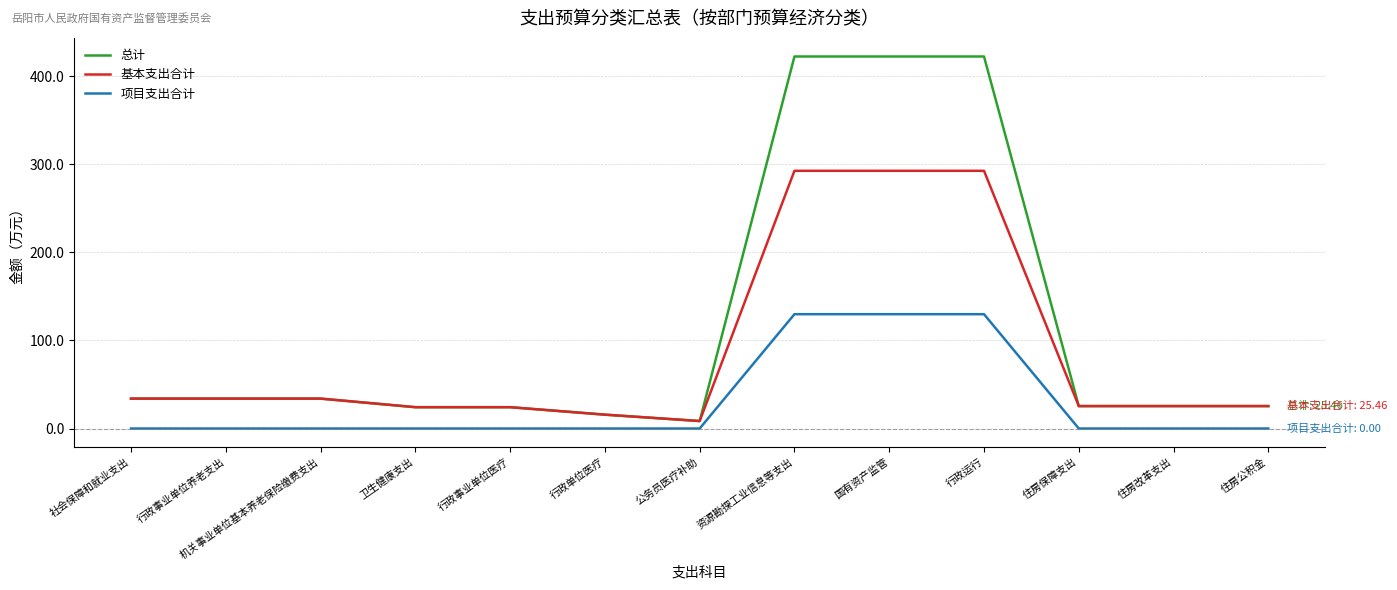

True or false: 基本支出合计 and 项目支出合计 cross at least once.

False